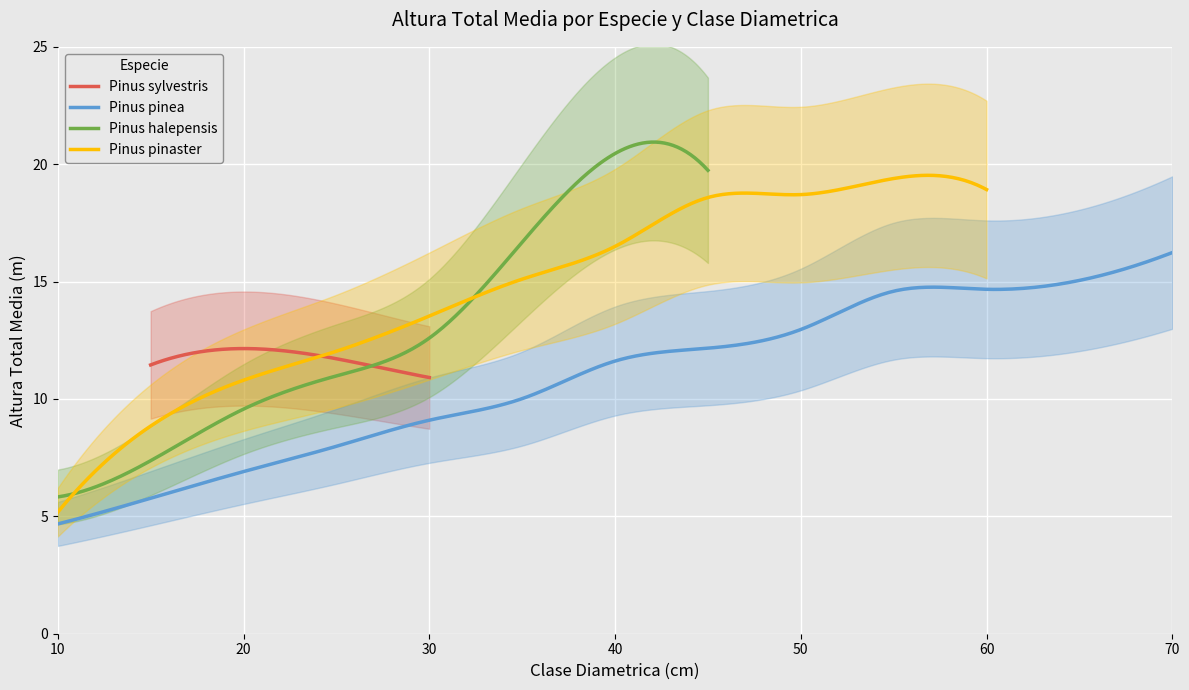

True or false: Pinus pinea has a value of 3.7 at 45.

False